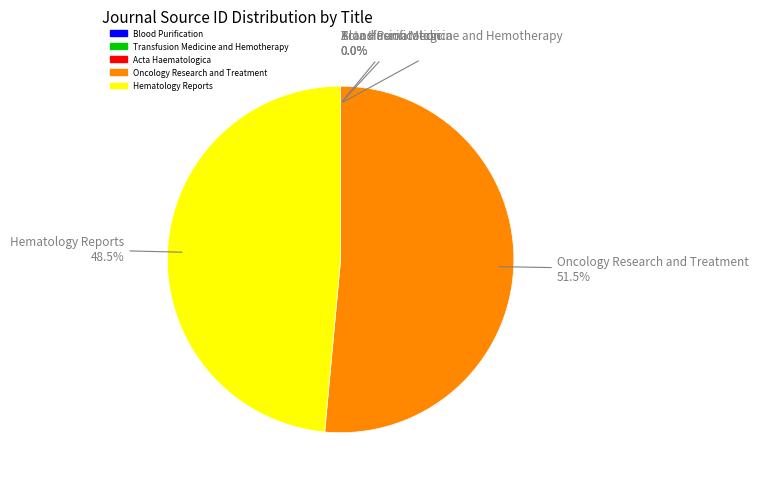

Is there any slice that represents more than half of the pie?

Yes